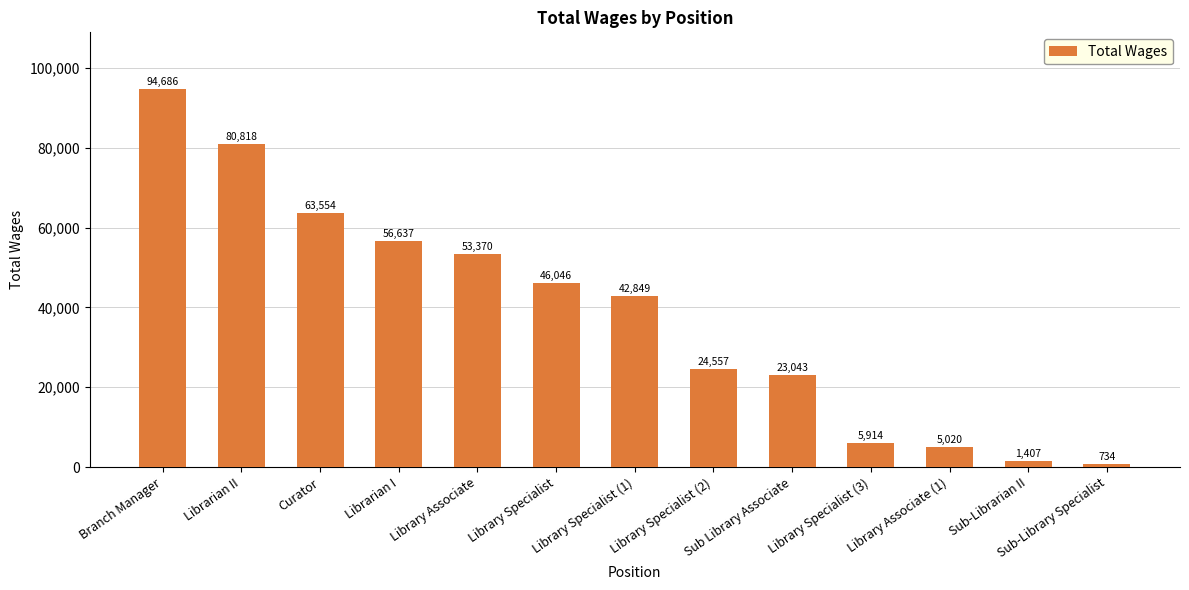

Reading left to right, what are all the values shown in this chart?

Branch Manager=94686	Librarian II=80818	Curator=63554	Librarian I=56637	Library Associate=53370	Library Specialist=46046	Library Specialist (1)=42849	Library Specialist (2)=24557	Sub Library Associate=23043	Library Specialist (3)=5914	Library Associate (1)=5020	Sub-Librarian II=1407	Sub-Library Specialist=734